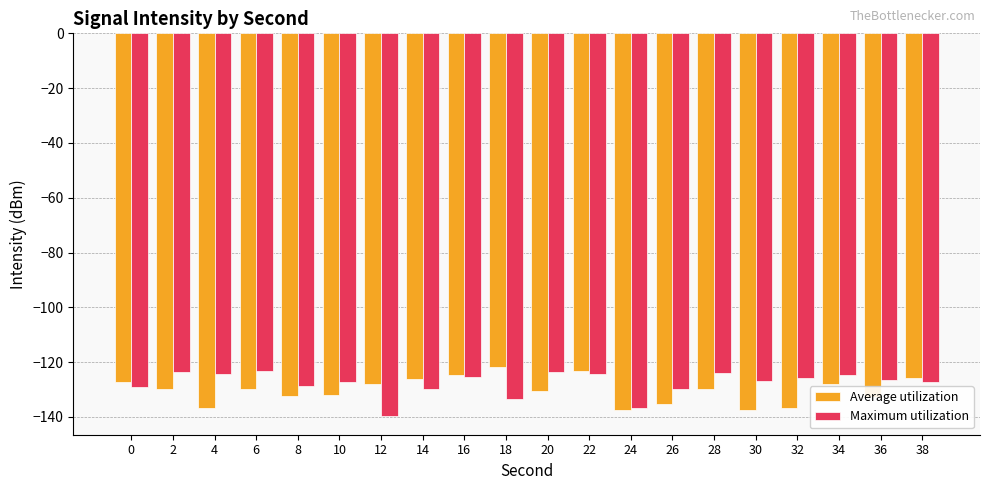

True or false: Maximum utilization has a value of -70.3 at 38.

False